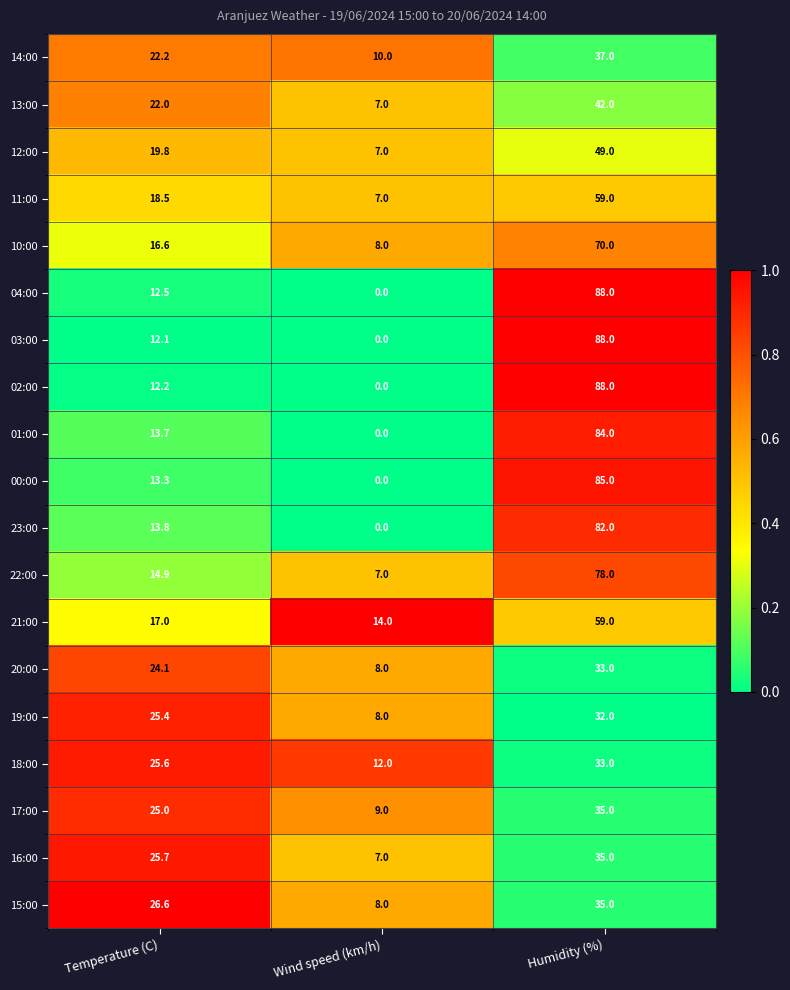

The value of 03:00 at Temperature (C) is 17.9. True or false?

False